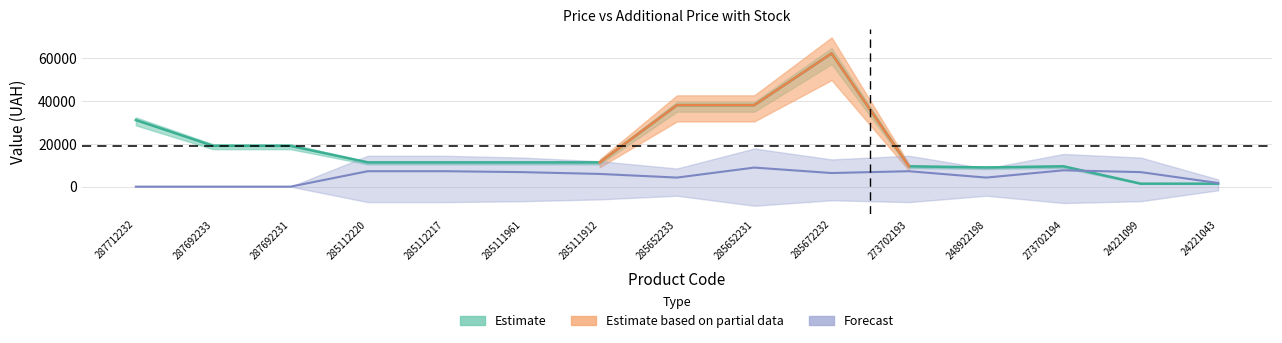

What is the difference between the Ціна values at 285672232 and 248922198?

53161.8